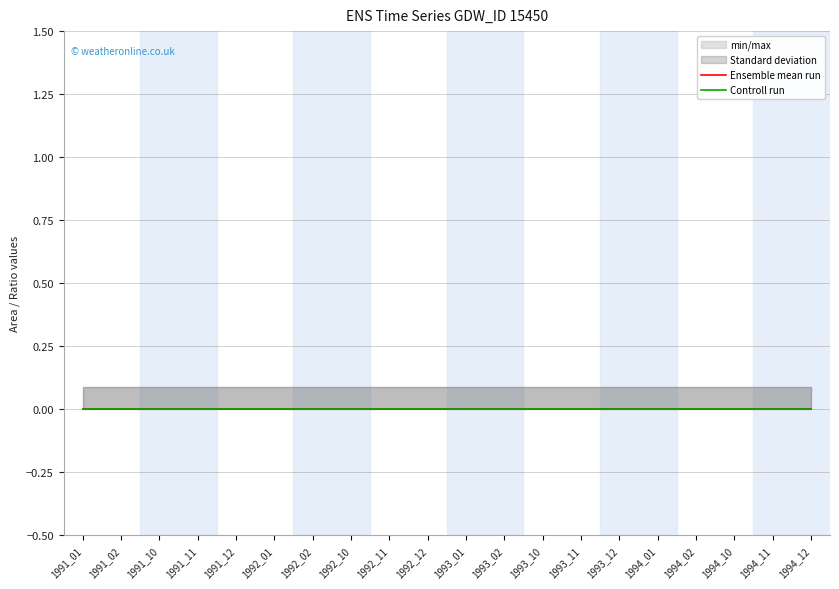

True or false: noDataArea has more than 1 points higher than both neighbors.

False